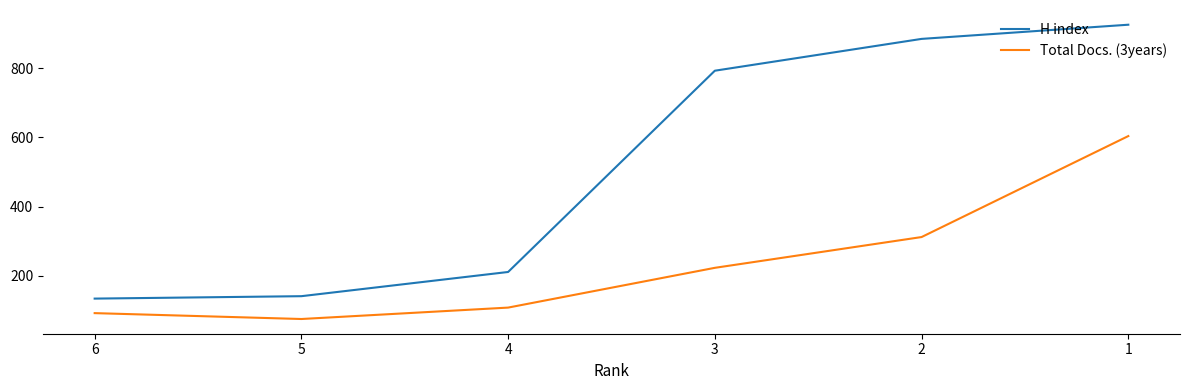

The value of H index at 4 is 211. True or false?

True